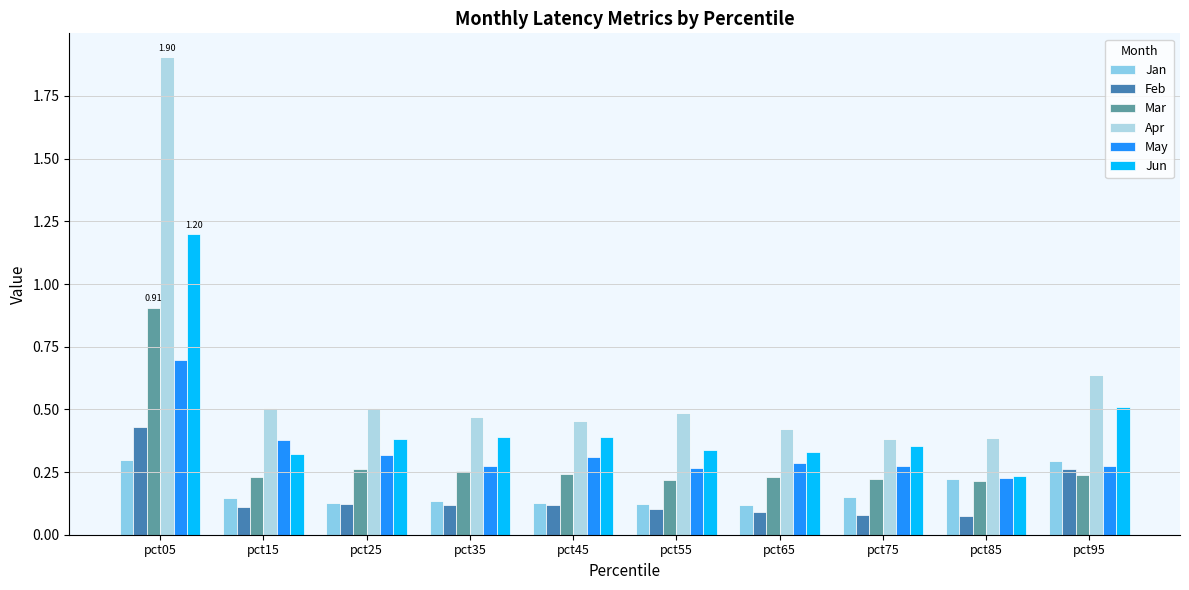

Where is May nearest to the value 0?

pct85